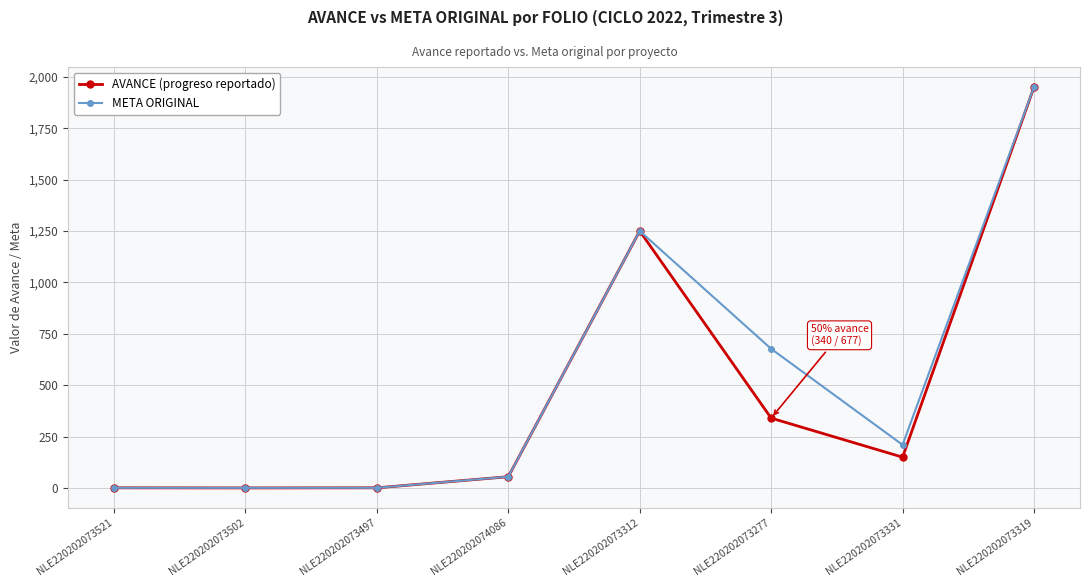

Rank the series at NLE220202073277 from lowest to highest value.

AVANCE (progreso reportado), META ORIGINAL